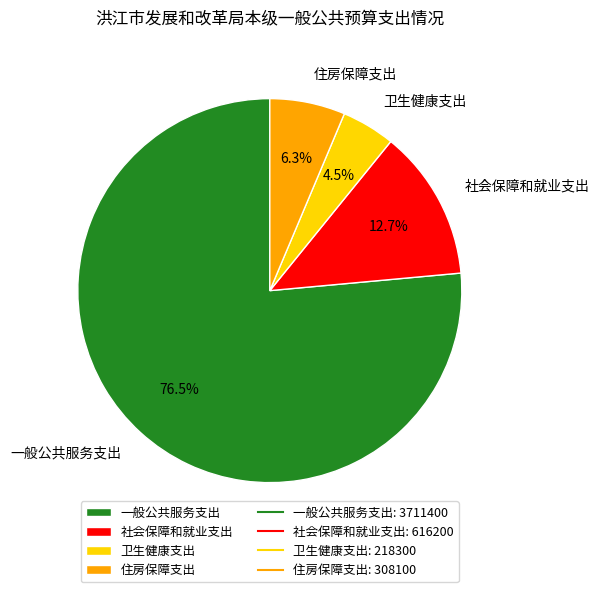

How much of the chart is everything except 社会保障和就业支出?

87.3%